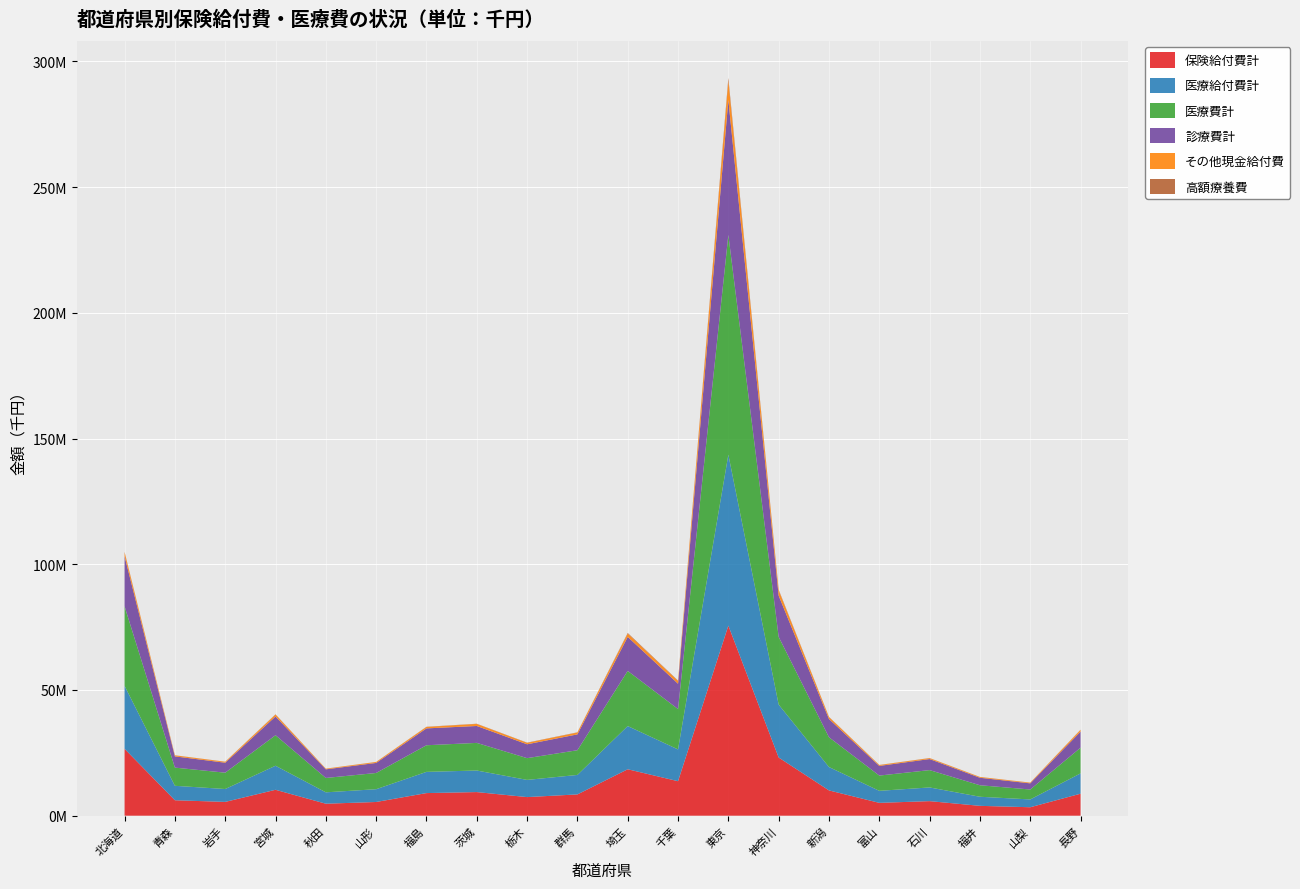

Reading left to right, extract all data points from this chart.

保険給付費計: 北海道=26592363.1	青森=6149546.6	岩手=5486801.4	宮城=10306863.4	秋田=4769608.1	山形=5451167.6	福島=8995153.1	茨城=9396330.7	栃木=7401510.5	群馬=8466371.5	埼玉=18471404.7	千葉=13726095.8	東京=75599293.6	神奈川=23144038.0	新潟=10059875.3	富山=5108992.5	石川=5794061.6	福井=3920164.1	山梨=3365377.6	長野=8749919.4
医療給付費計: 北海道=25042349.1	青森=5739981.1	岩手=5125560.1	宮城=9562208.6	秋田=4525554.2	山形=5082700.6	福島=8435880.1	茨城=8574257.8	栃木=6833733.2	群馬=7742493.3	埼玉=17179707.2	千葉=12635084.1	東京=67986970.5	神奈川=21047016.2	新潟=9292099.0	富山=4779930.5	石川=5444741.9	福井=3615048.9	山梨=3100478.1	長野=8080652.4
医療費計: 北海道=31628508.3	青森=7238983.1	岩手=6496093.7	宮城=12141147.3	秋田=5715233.5	山形=6455258.4	福島=10588775.3	茨城=10987648.2	栃木=8658645.0	群馬=9831088.3	埼玉=21936053.6	千葉=16062612.3	東京=87407348.0	神奈川=26932383.9	新潟=11847982.0	富山=6070877.0	石川=6897902.4	福井=4578078.5	山梨=3954125.7	長野=10215379.6
診療費計: 北海道=19908700.2	青森=4459499.5	岩手=3968289.0	宮城=7456214.2	秋田=3428621.9	山形=3997485.9	福島=6710001.0	茨城=6725928.8	栃木=5512749.0	群馬=6306534.7	埼玉=13533863.2	千葉=10074672.7	東京=53709306.2	神奈川=16396378.4	新潟=7258554.4	富山=3838850.3	石川=4392812.9	福井=2974139.2	山梨=2442451.3	長野=6383193.9
その他現金給付費: 北海道=1550014.0	青森=409565.5	岩手=361241.3	宮城=744654.9	秋田=244054.0	山形=368467.1	福島=559273.0	茨城=822072.9	栃木=567777.3	群馬=723878.2	埼玉=1291697.5	千葉=1091011.7	東京=7612323.1	神奈川=2097021.8	新潟=767776.4	富山=329062.0	石川=349319.7	福井=305115.2	山梨=264899.4	長野=669267.0
高額療養費: 北海道=208021.4	青森=41206.5	岩手=44006.7	宮城=114993.2	秋田=38915.7	山形=41080.9	福島=82147.3	茨城=77740.8	栃木=89688.0	群馬=97241.9	埼玉=261317.0	千葉=169553.0	東京=1099155.4	神奈川=276180.1	新潟=90727.0	富山=62453.8	石川=54765.7	福井=34819.7	山梨=38706.8	長野=103120.4